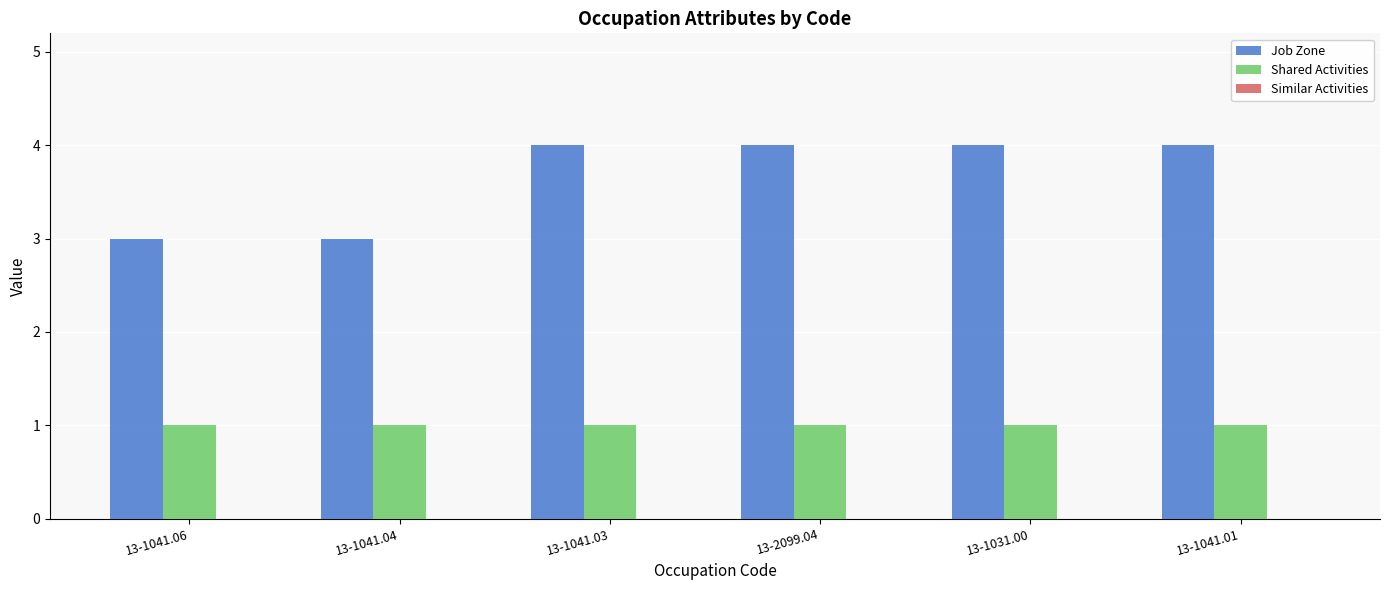

Rank the series by their average value, from highest to lowest.

Job Zone, Shared Activities